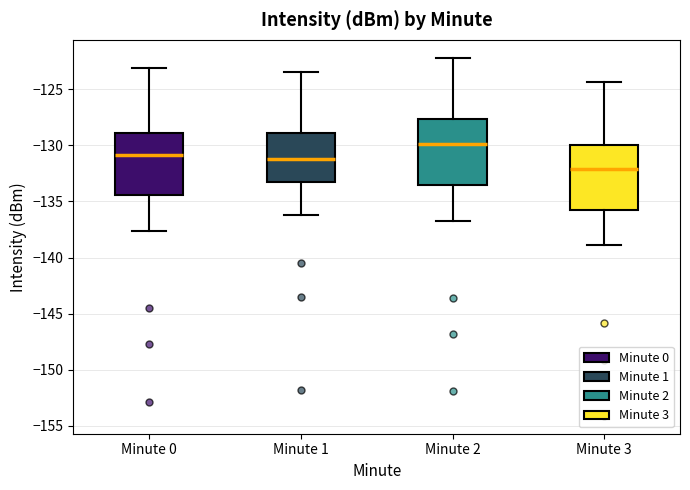

Reading left to right, read every box against the y-axis: the position of its median line, the range the box covers, and the ends of its whiskers. The values are not printed on the chart, so give them approximately, as read against the axis.

Minute 0: median -131.0, box -134.5 to -129.0, whiskers -137.5 to -123.0
Minute 1: median -131.0, box -133.0 to -129.0, whiskers -136.0 to -123.5
Minute 2: median -130.0, box -133.5 to -127.5, whiskers -136.5 to -122.0
Minute 3: median -132.0, box -135.5 to -130.0, whiskers -139.0 to -124.5